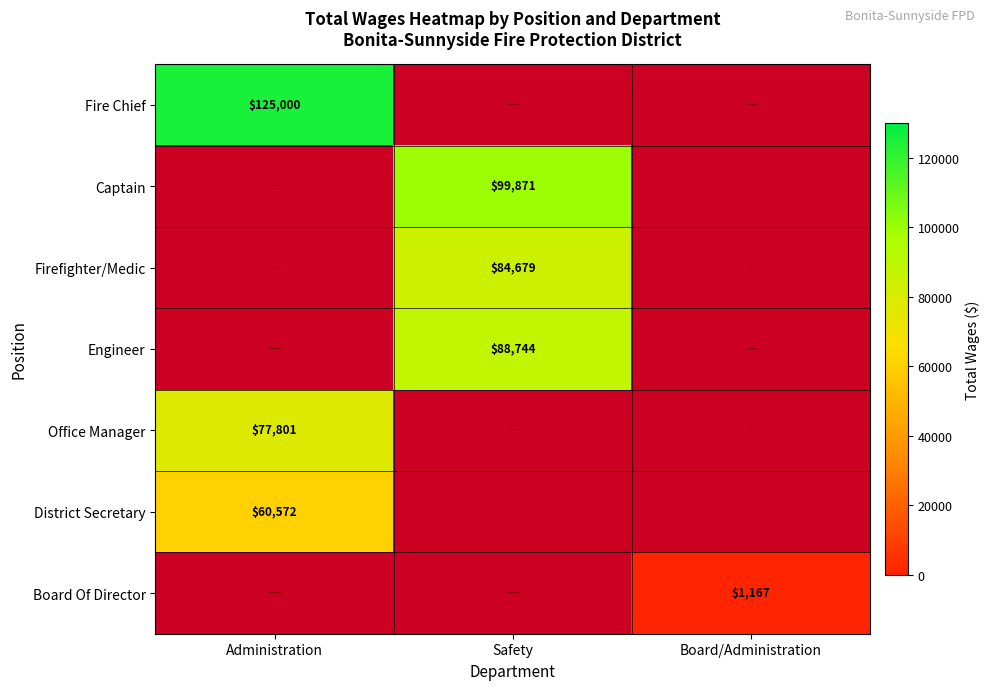

Is it true that Captain equals 99871 at Safety?

True